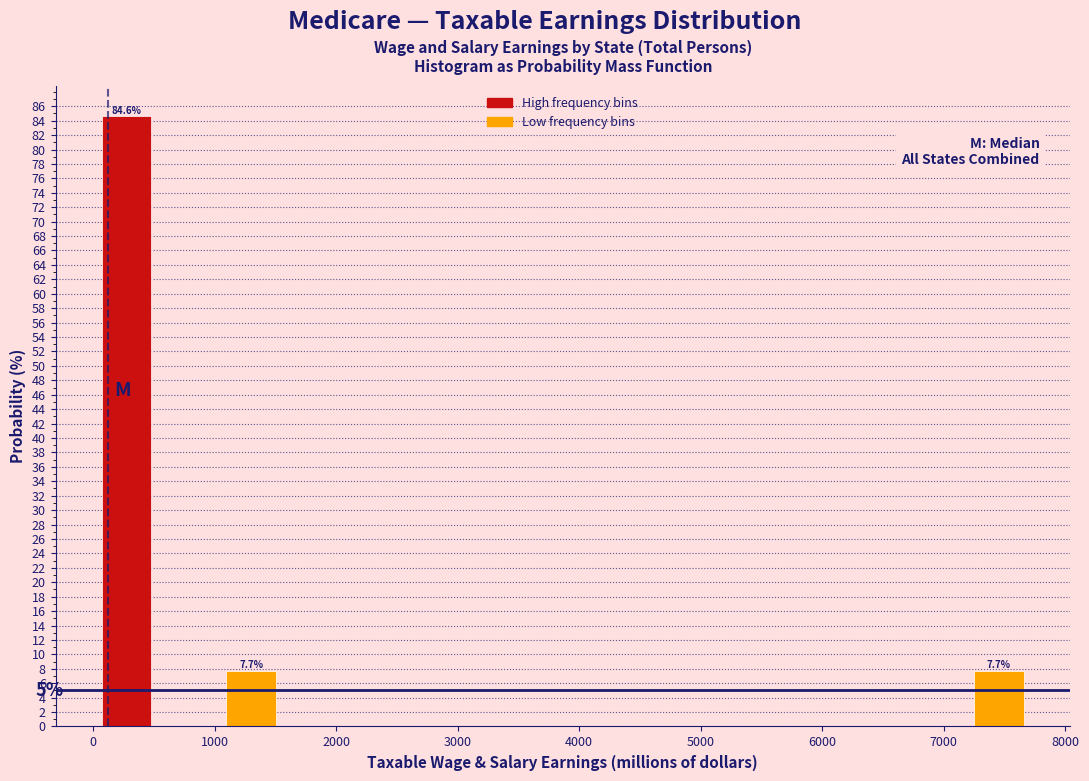

Which range on the x-axis has the tallest bar?

0 to 500